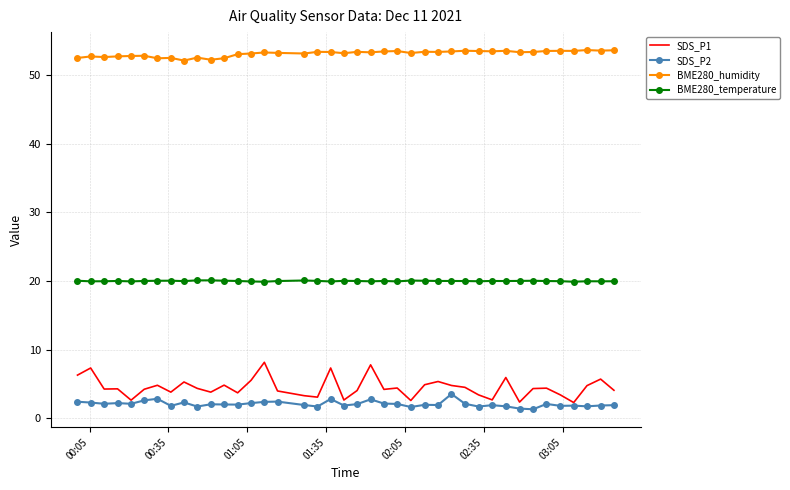

Which series has the largest range (max minus min)?

SDS_P1